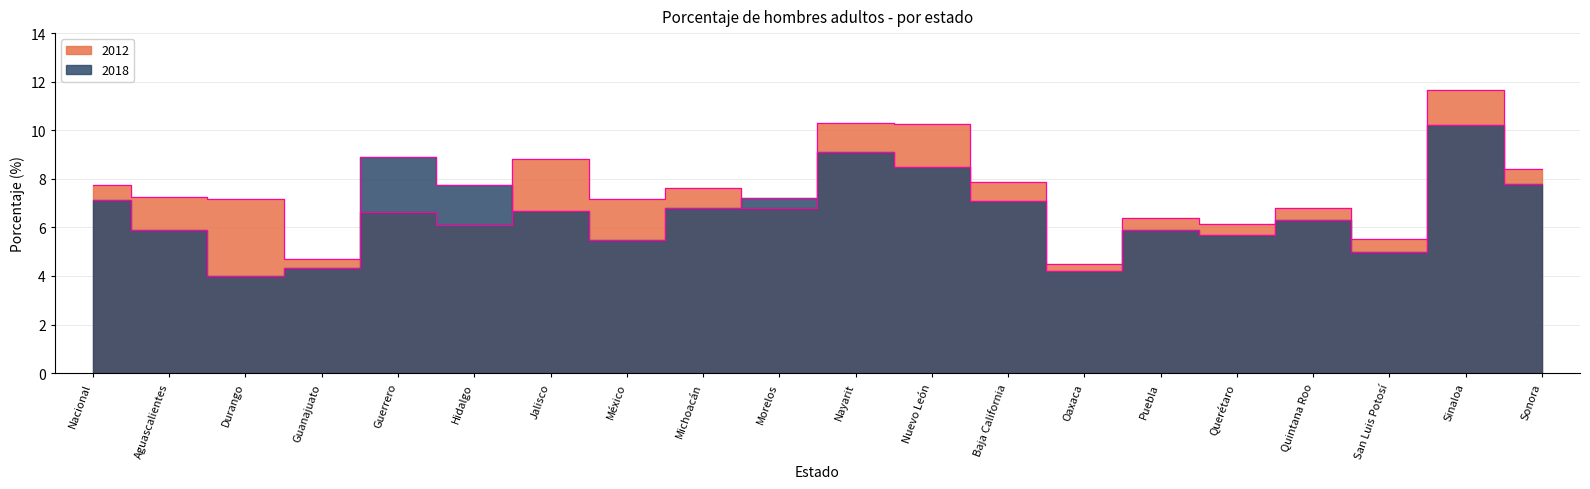

Rank the series by their maximum value, from highest to lowest.

2012, 2018